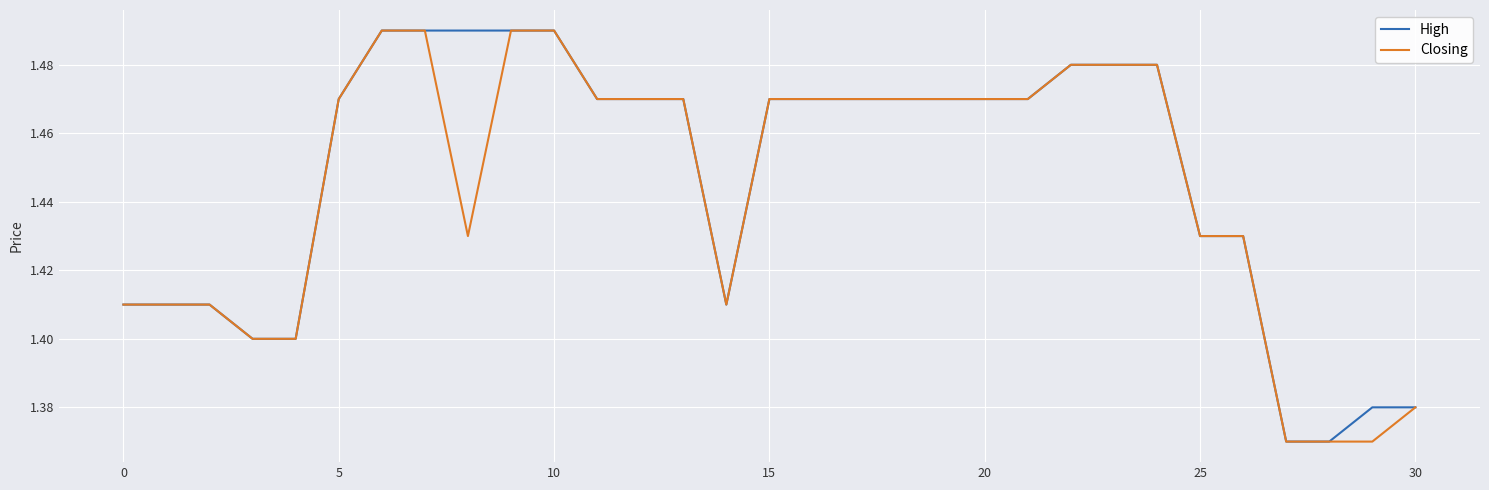

What is the sum of all High values?

44.9